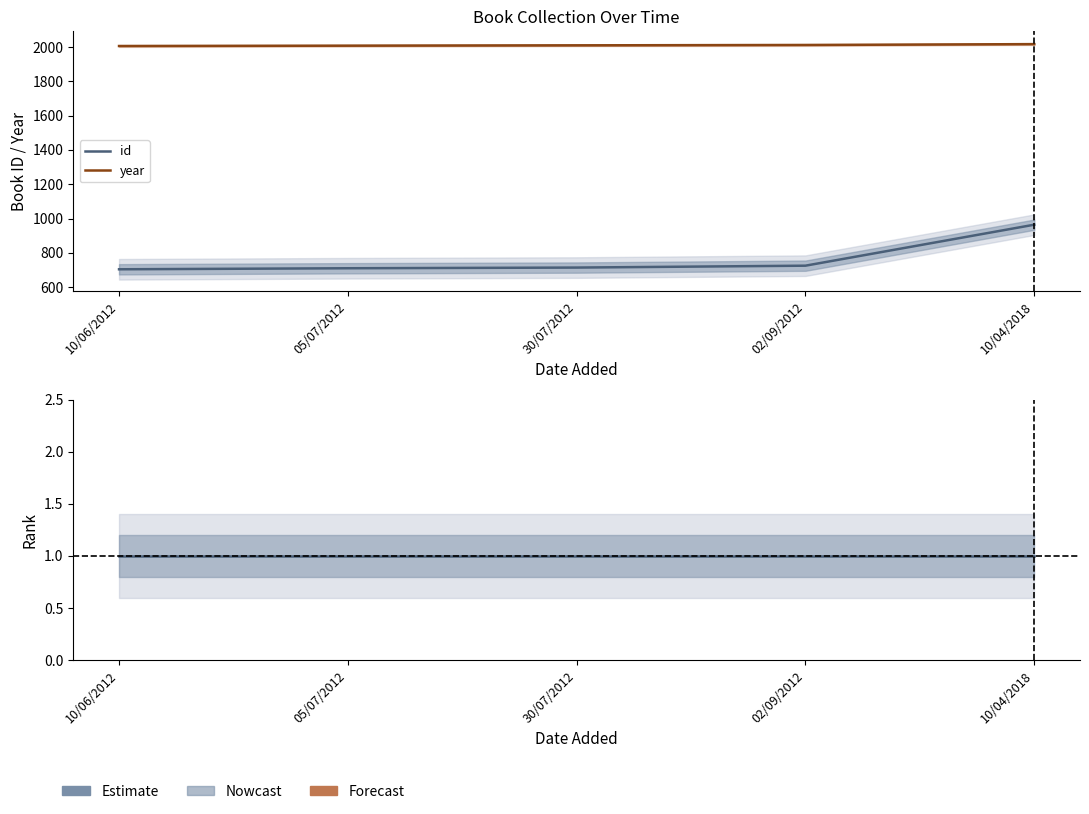

List the series in order of their peak value, highest first.

year, id, rank